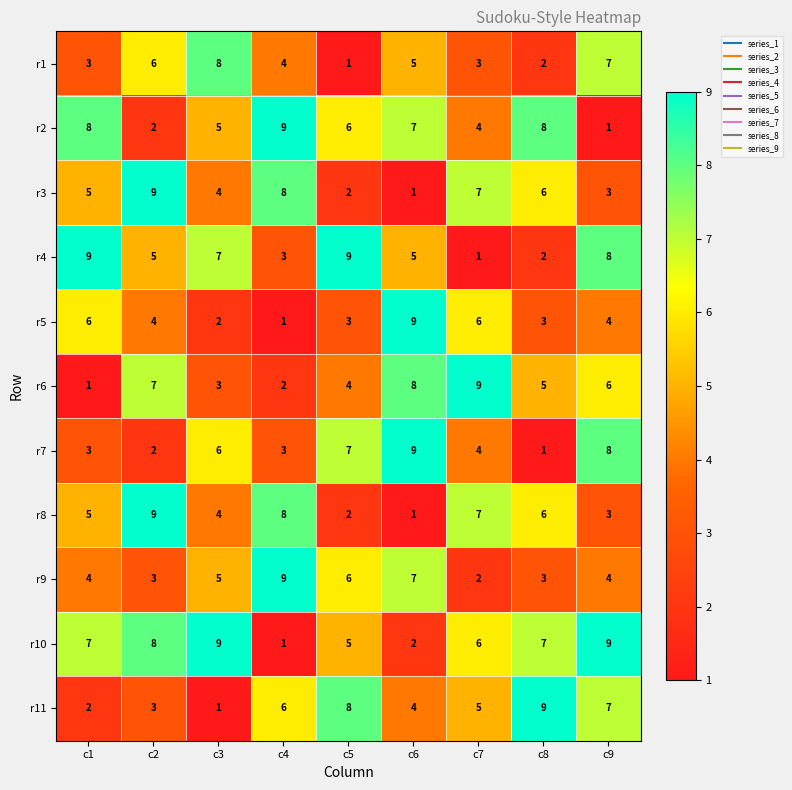

What is the sum of all r10 values?

54